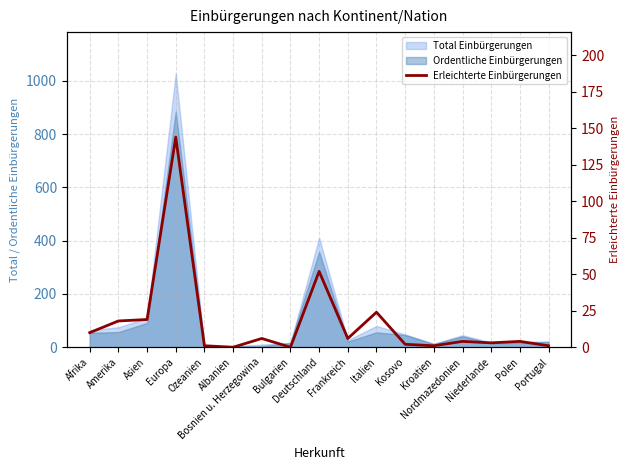

What is the approximate value at Nordmazedonien?

4